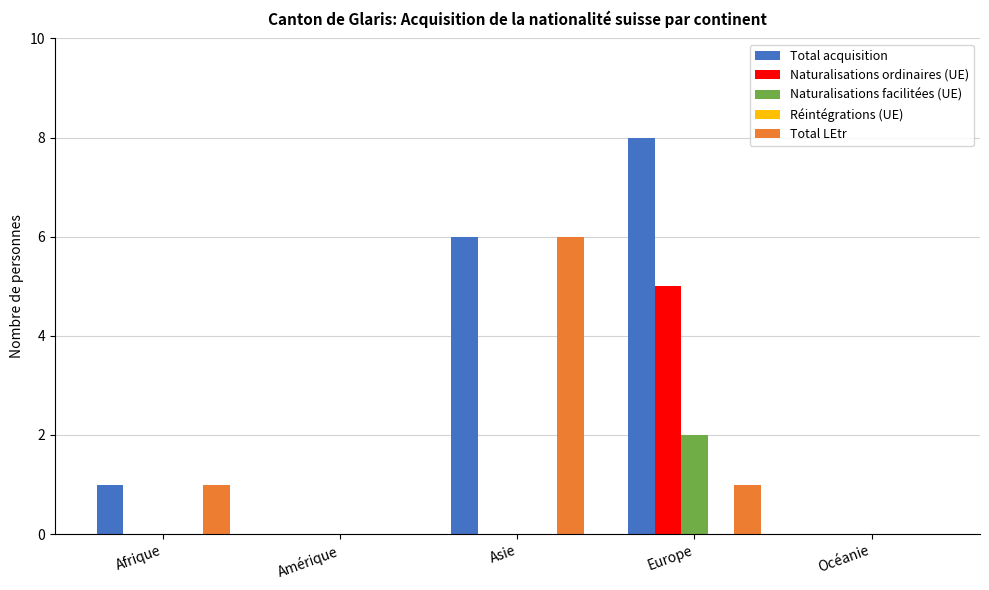

Which series has the largest total across all categories?

Total acquisition